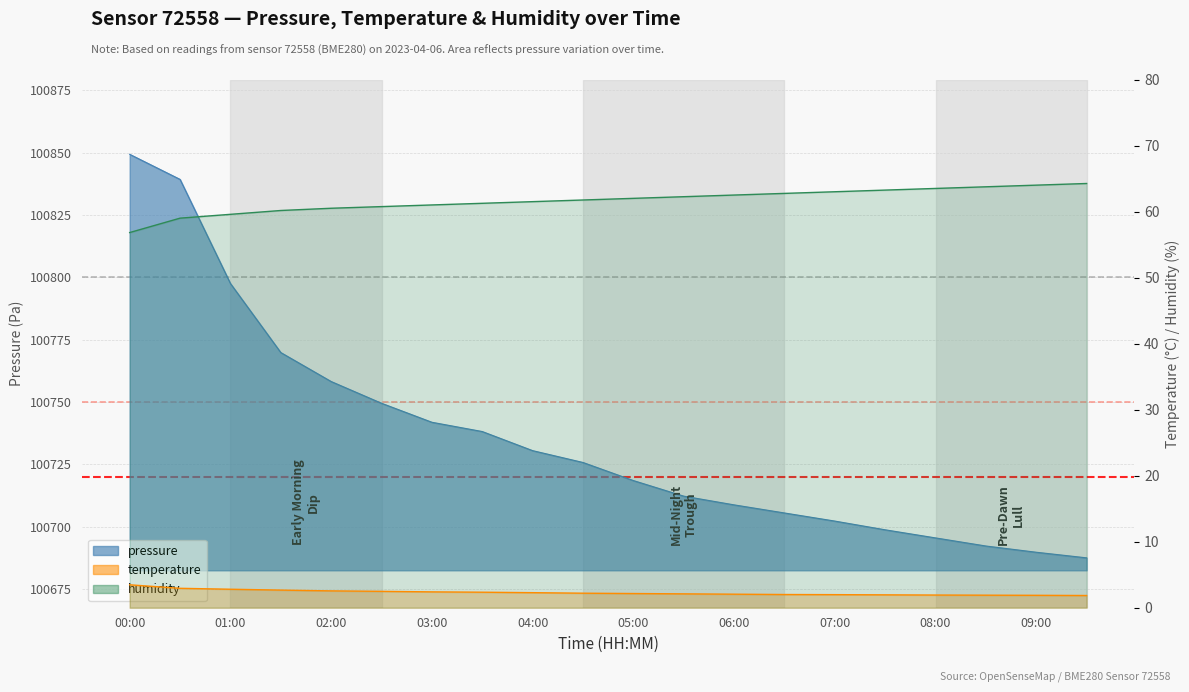

True or false: temperature has more than 1 interior local peaks.

False